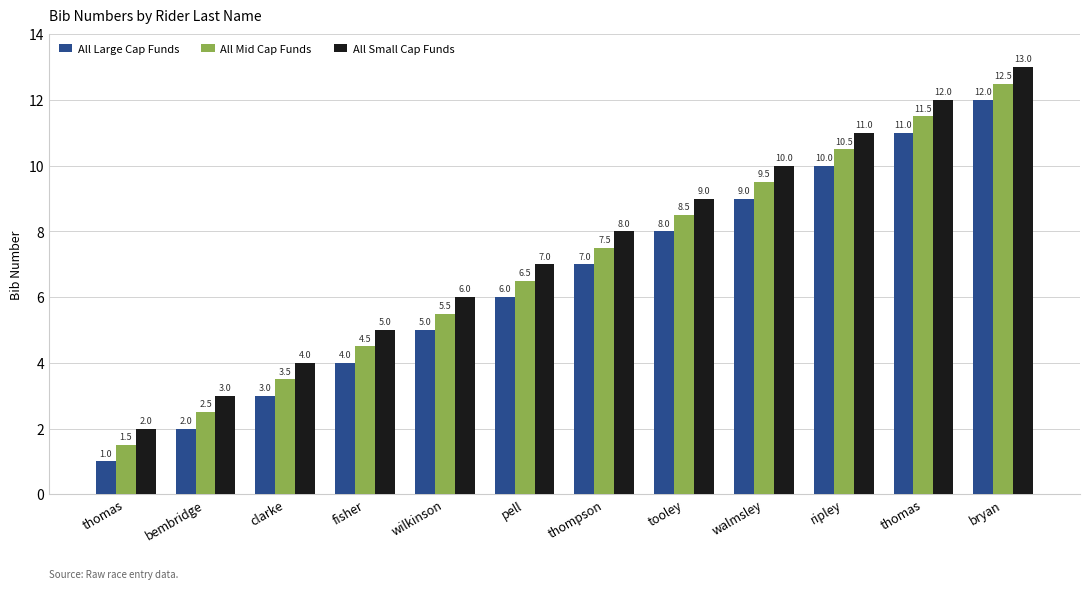

How many bars are there in each group?

3